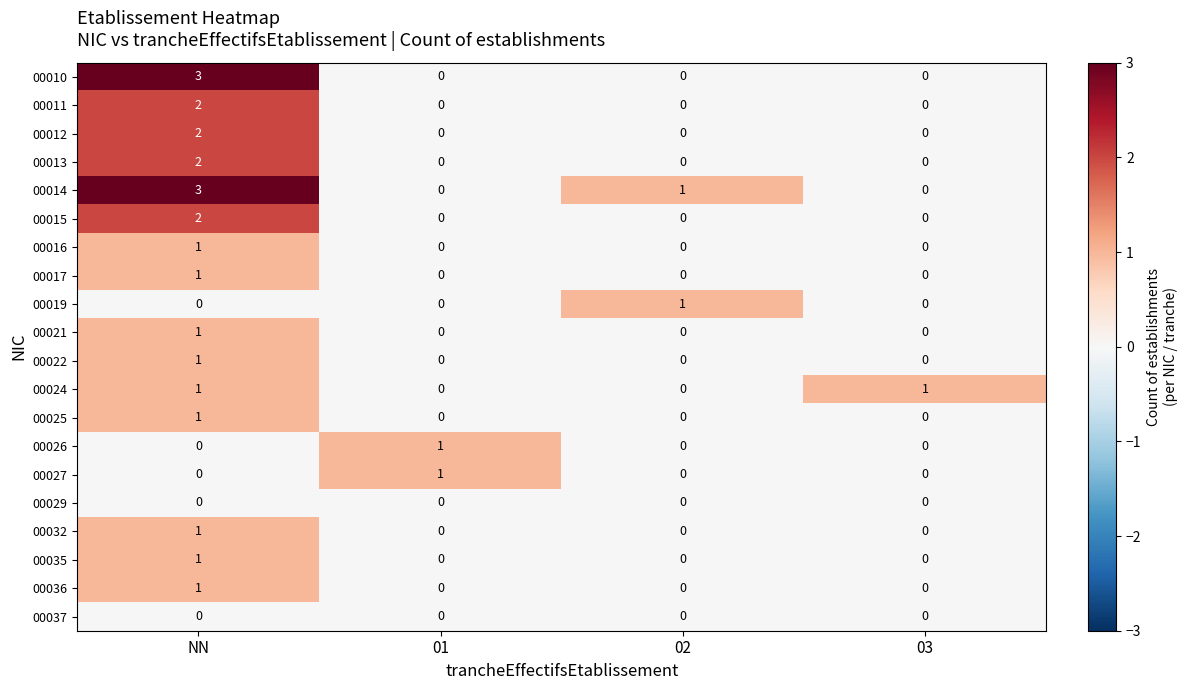

Which series has the largest total across all categories?

00014